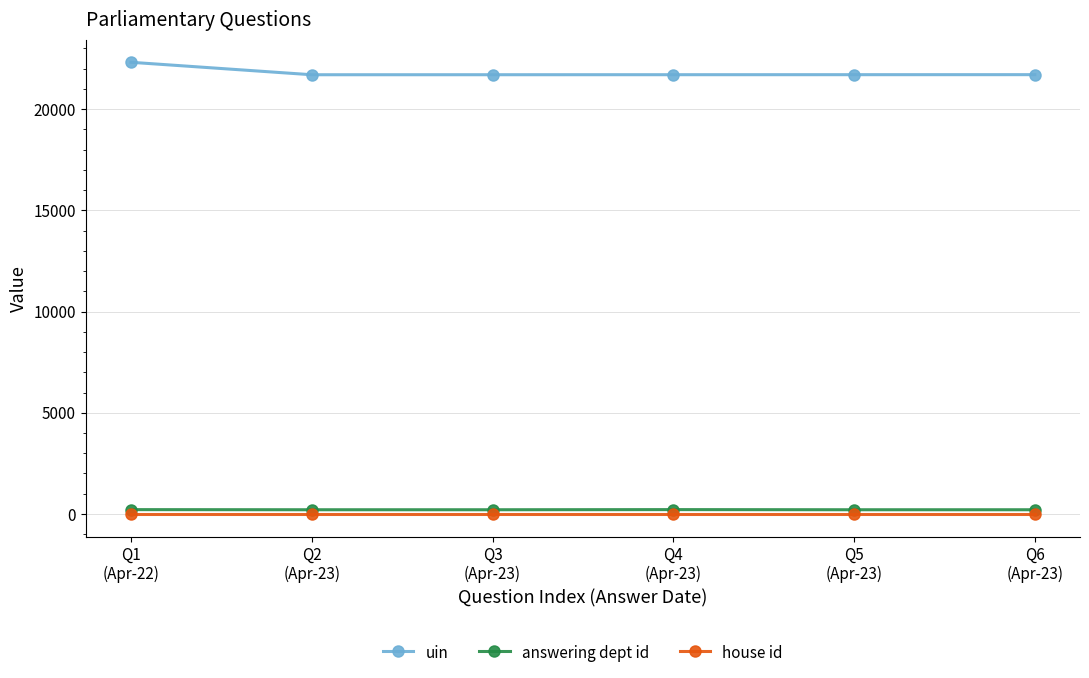

What is the maximum value for house id?

1